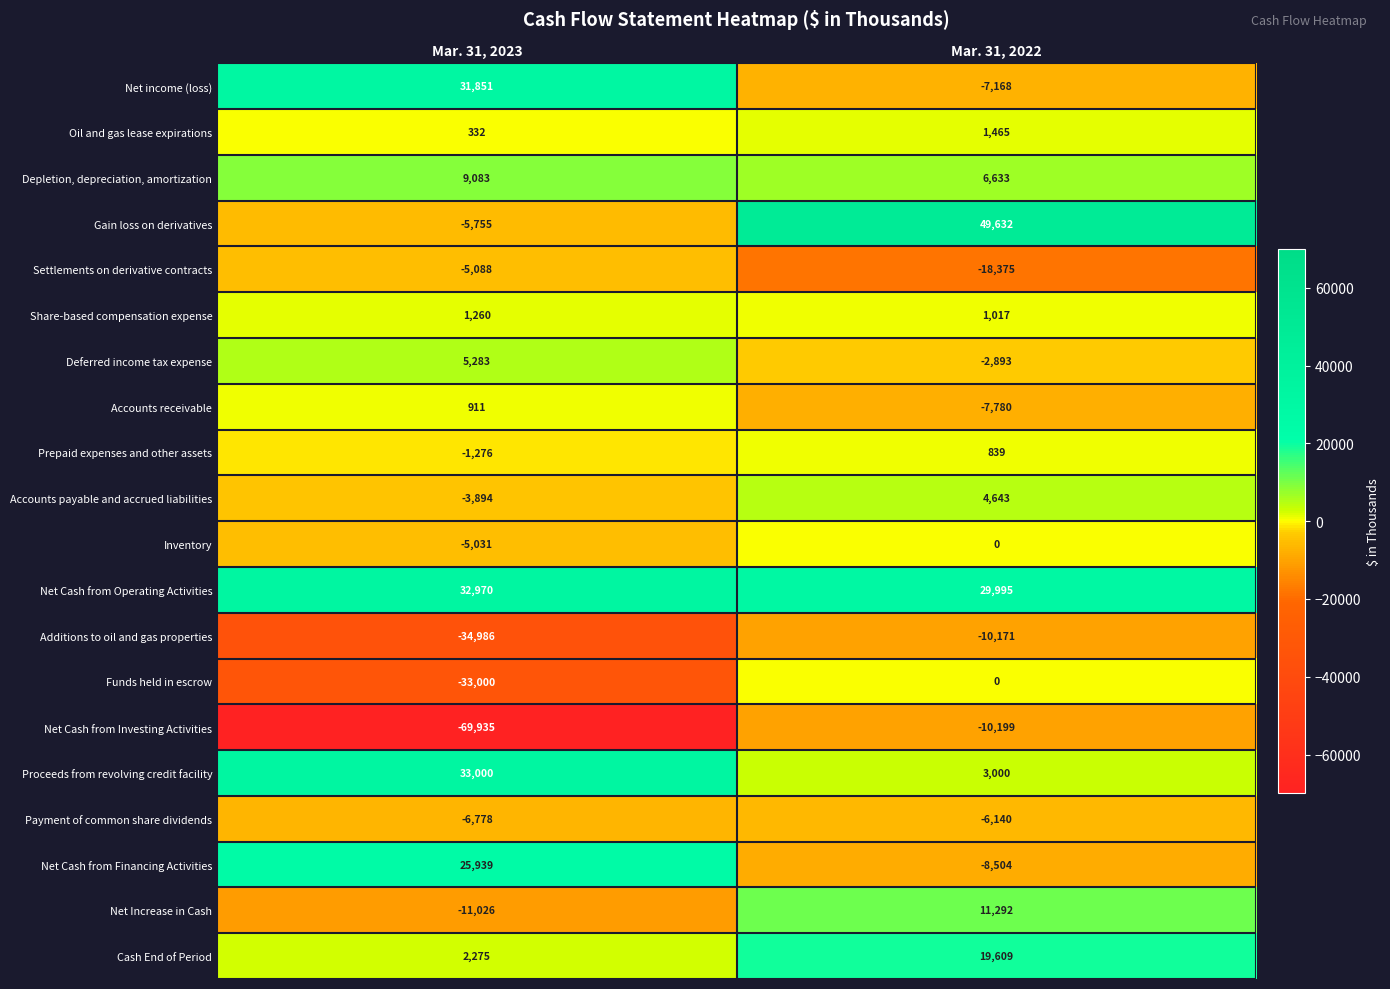

What is the difference between the Share-based compensation expense values at Mar. 31, 2022 and Mar. 31, 2023?

243